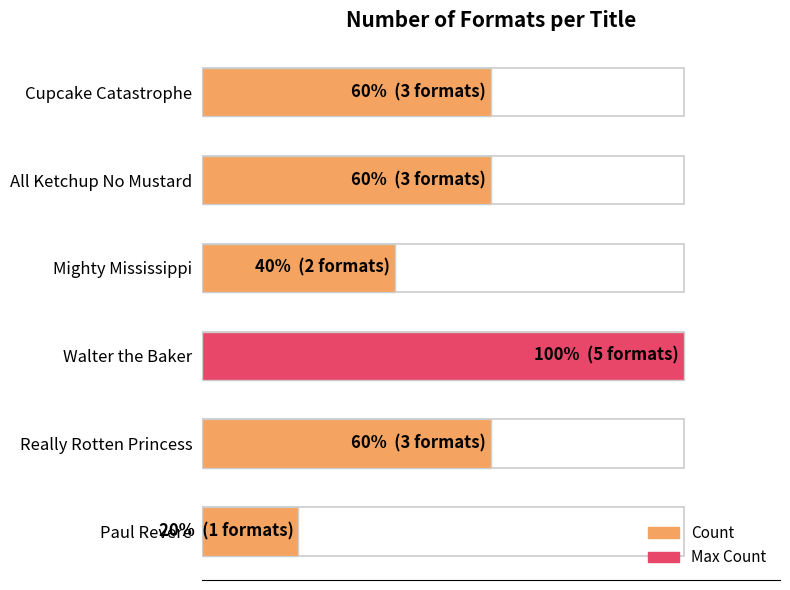

How many bars are there in total?

6